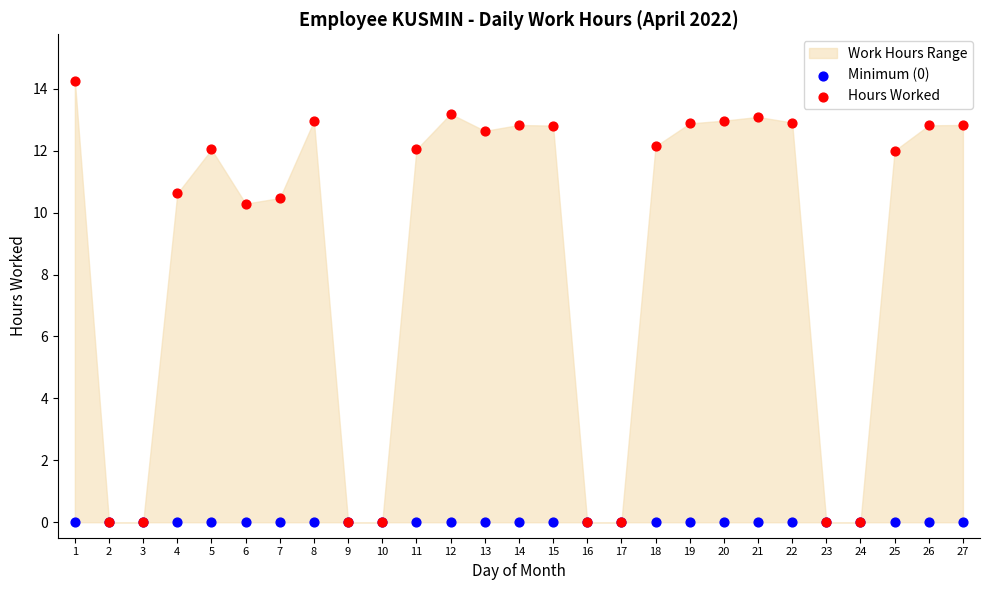

Which series reaches the maximum Y coordinate?

Hours Worked